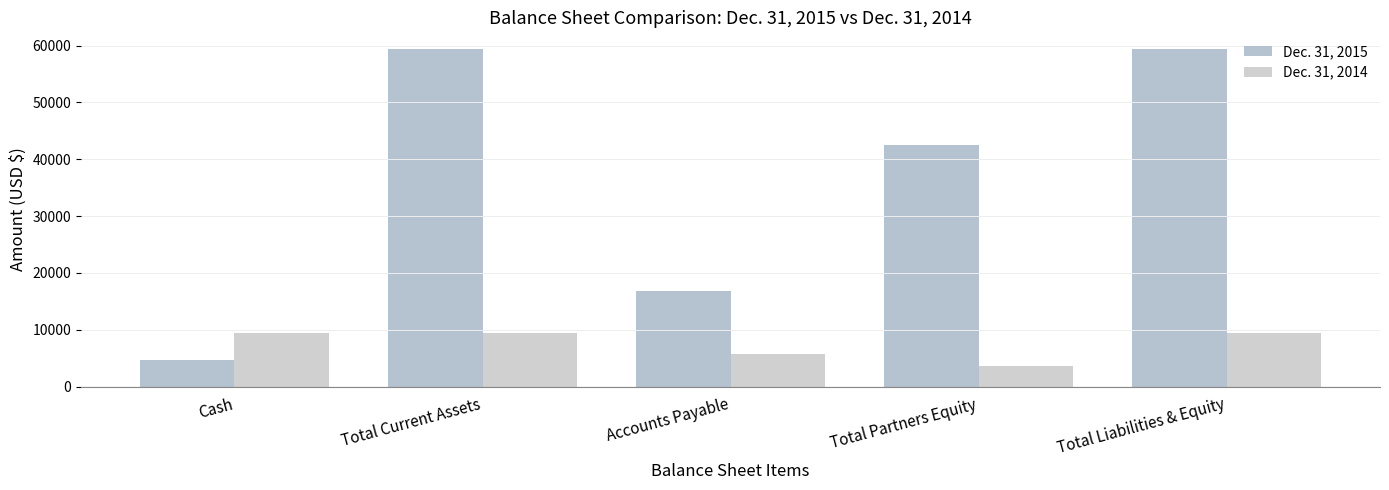

Which series has the widest spread of values?

Dec. 31, 2015